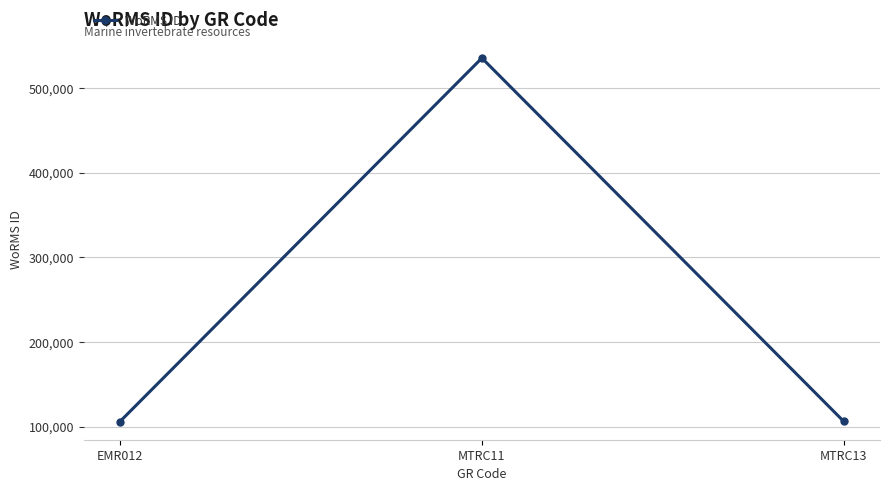

What is the change in value from EMR012 to MTRC11?

+429355